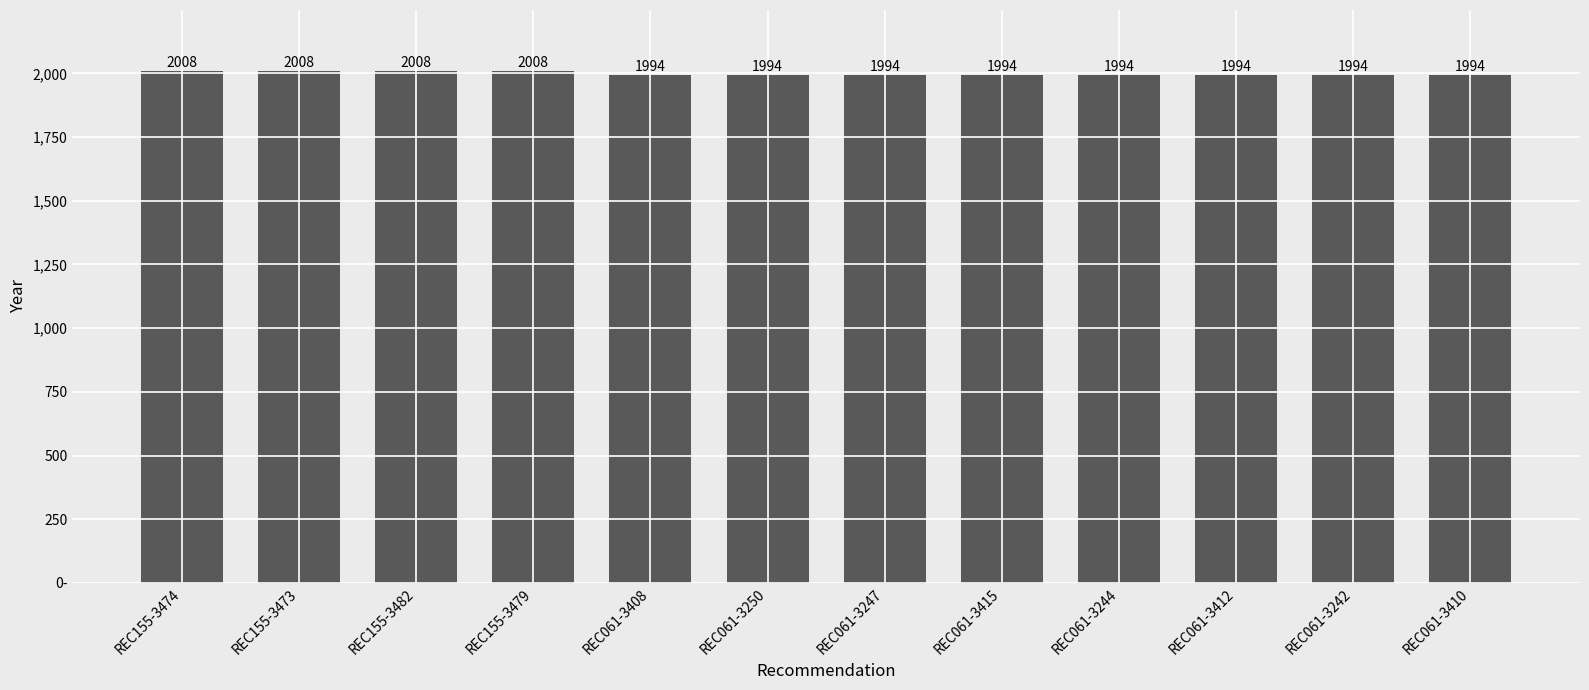

At which category does the chart reach its peak across all series?

REC155-3474